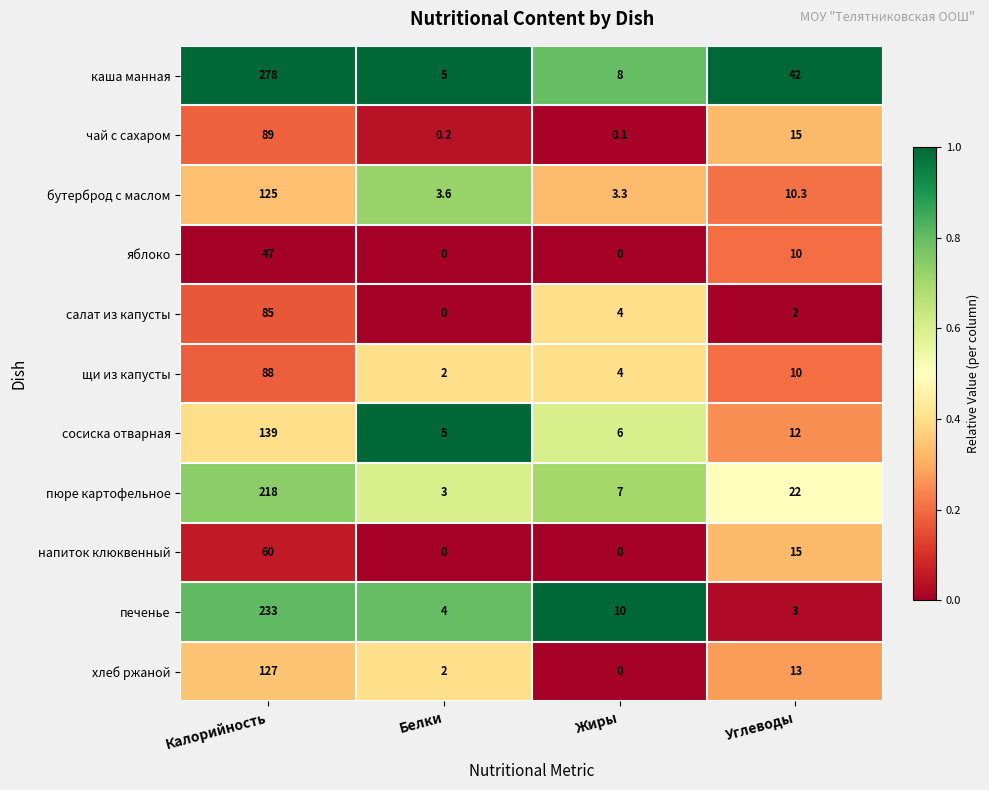

List the series in order of their peak value, lowest first.

яблоко, напиток клюквенный, салат из капусты, щи из капусты, чай с сахаром, бутерброд с маслом, хлеб ржаной, сосиска отварная, пюре картофельное, печенье, каша манная